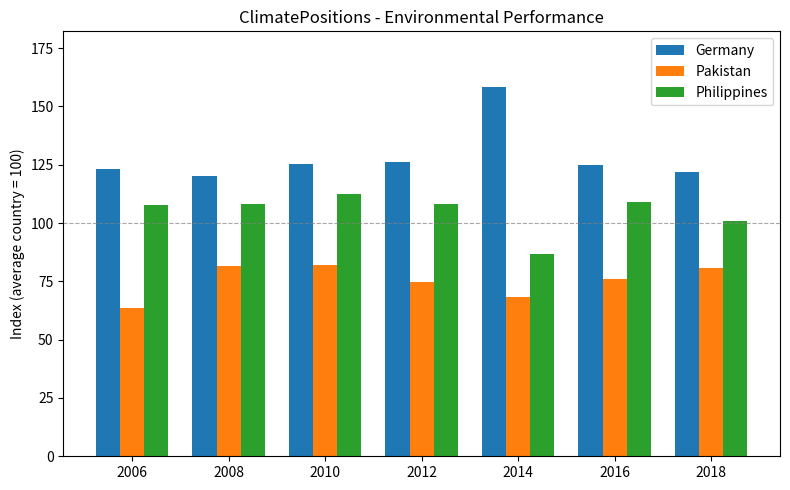

Which series has the largest range (max minus min)?

Germany